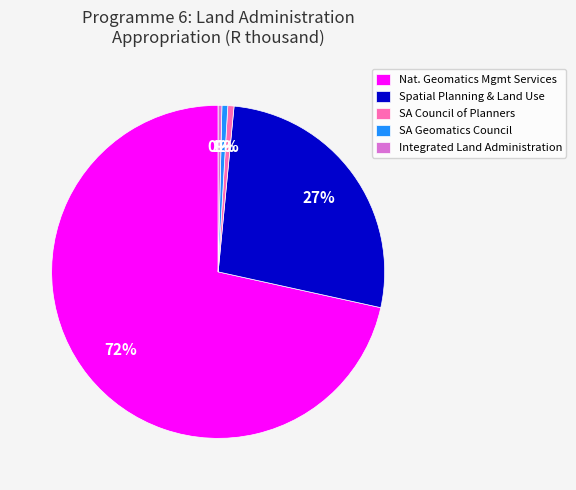

To the nearest percent, what is the average slice percentage?

20%